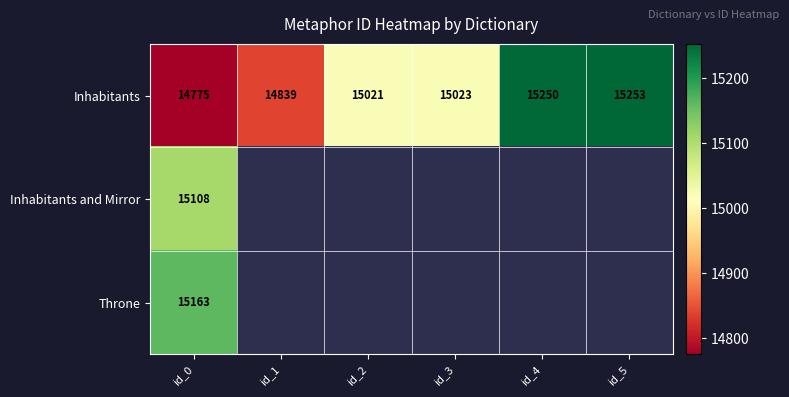

What is the smallest value displayed?

14775.0